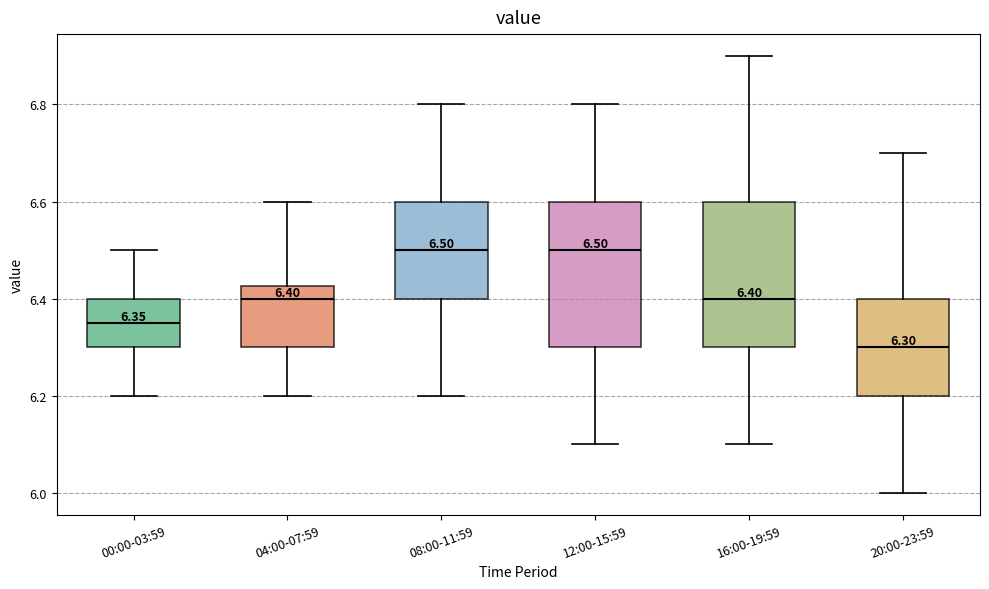

Which box has the lowest median line?

20:00-23:59